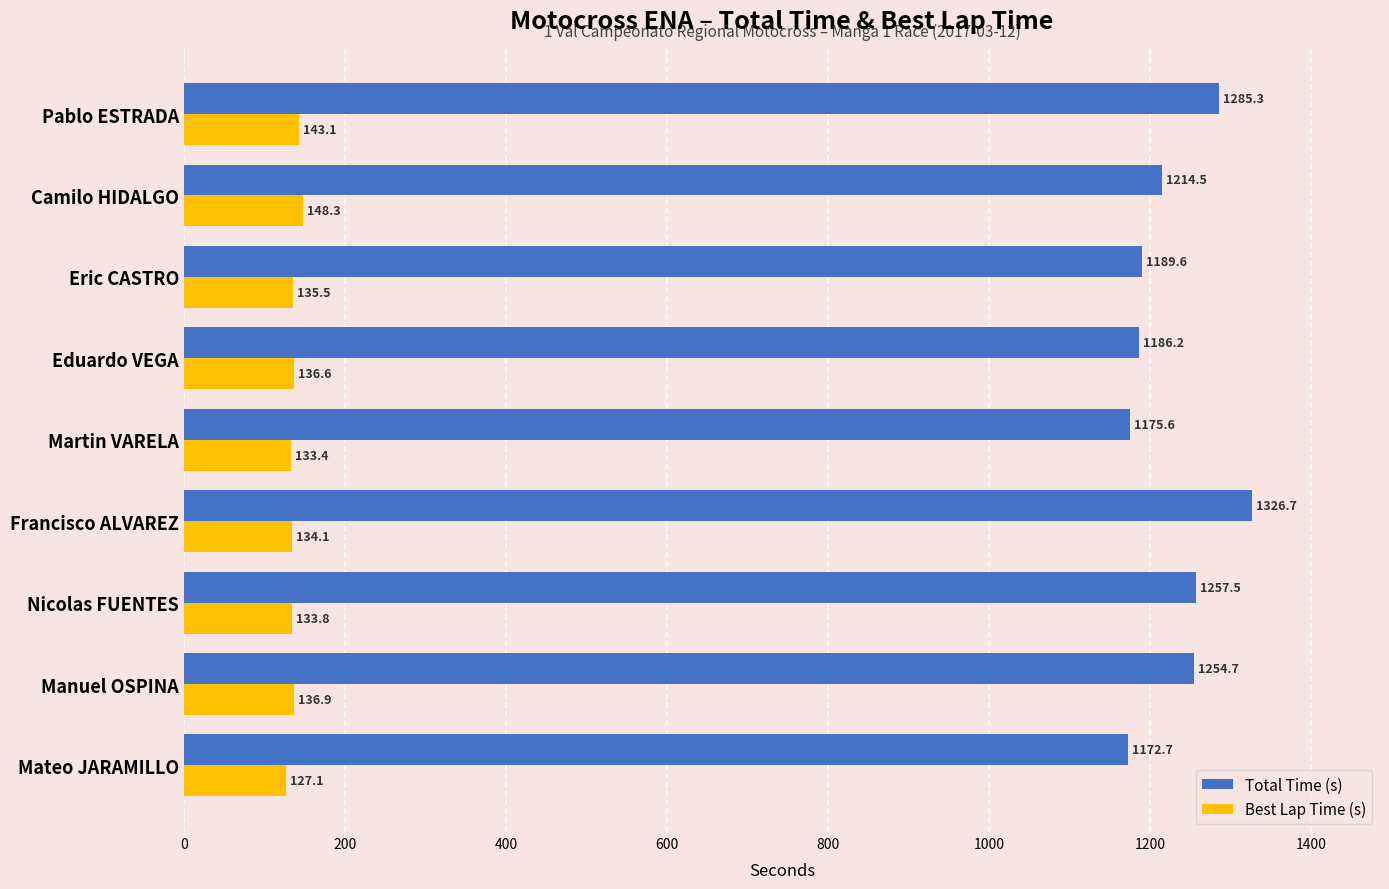

Is it true that Total Time (s) equals 1923.7 at Martin VARELA?

False